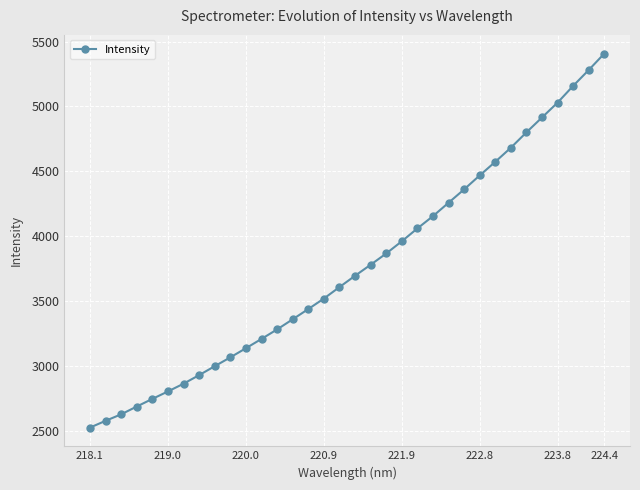

What is the greatest value displayed?

5407.0